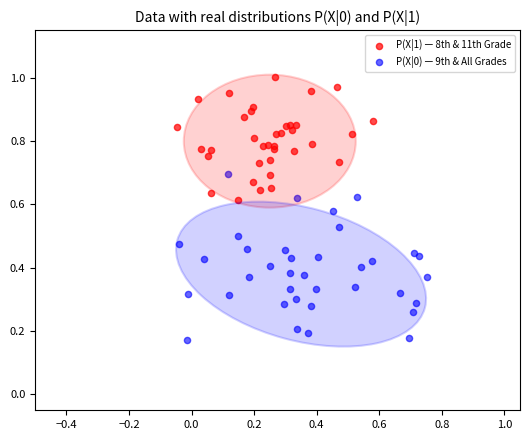

Which series has the widest spread of Y values?

P(X|0) — 9th & All Grades